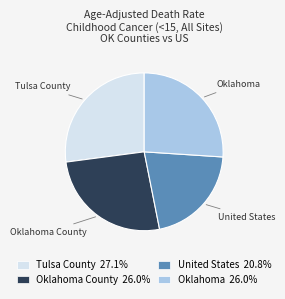

Does any single category account for the majority?

No